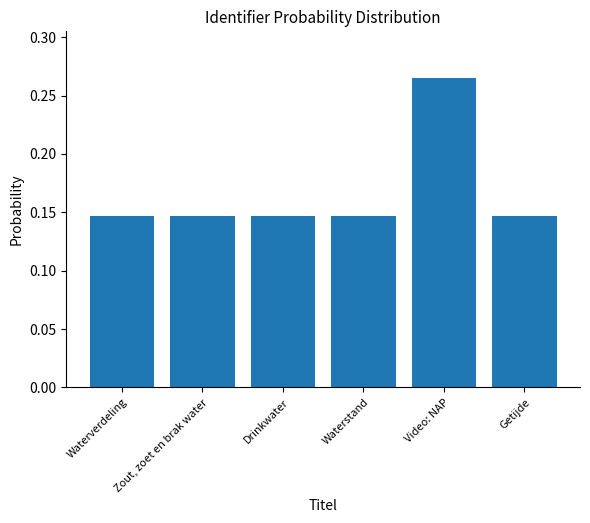

What is the label of the 4th bar from the right?

Drinkwater